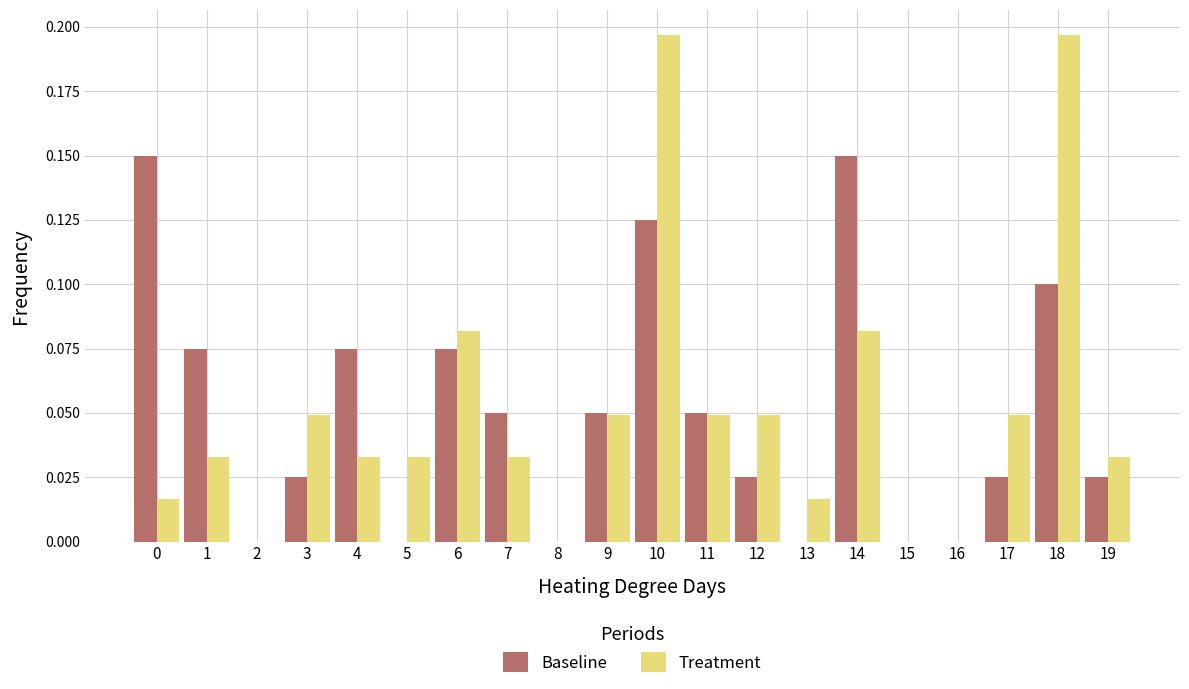

Is it true that Baseline equals 0.2 at 14?

False